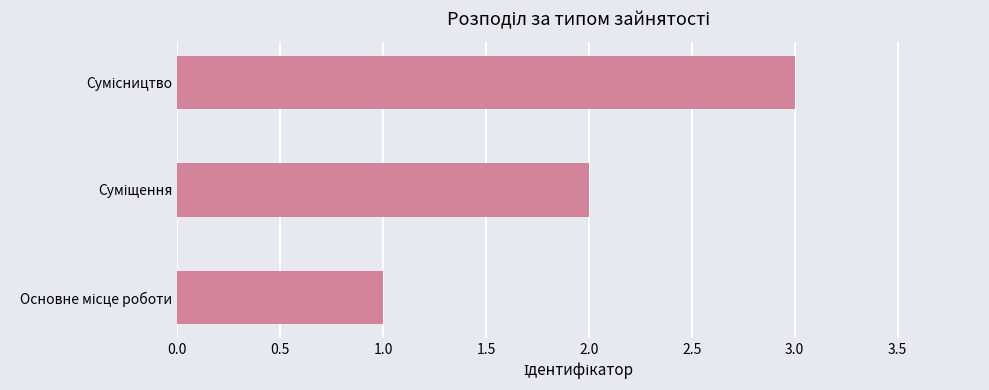

What is the maximum value shown in the chart?

3